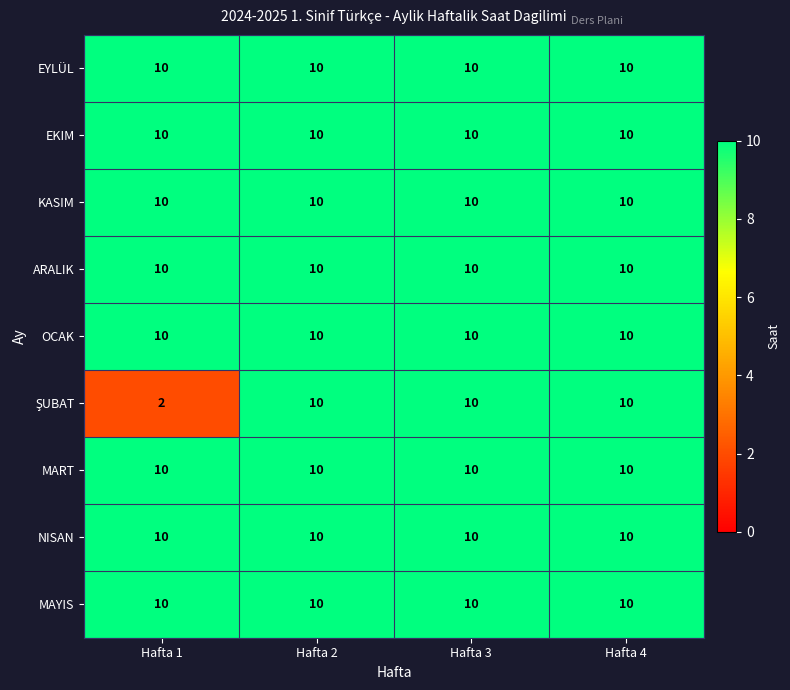

What is the approximate value of KASIM at Hafta 1?

10